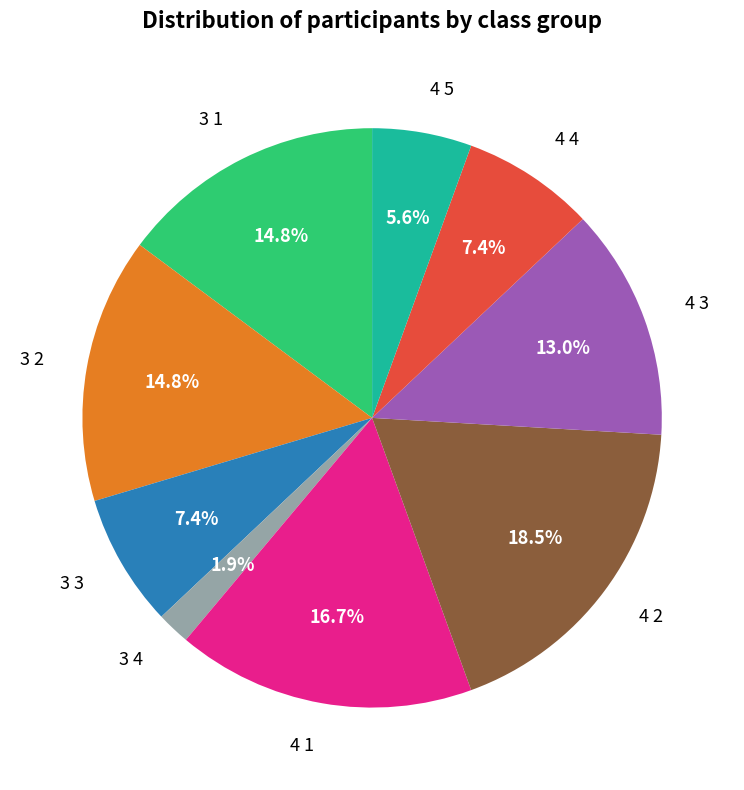

Which slice is the largest?

4 2